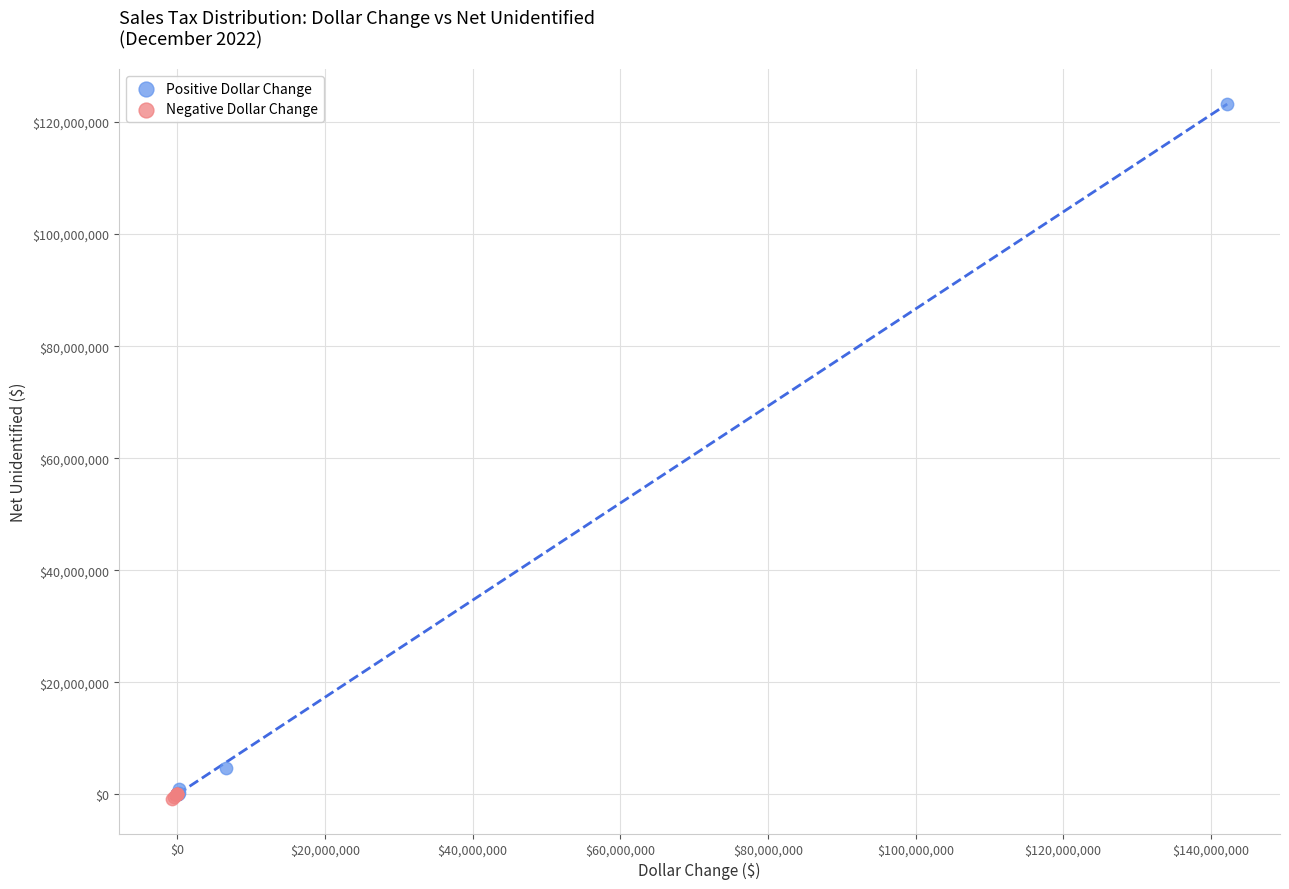

Which series has the largest Y range (max minus min)?

Positive Dollar Change